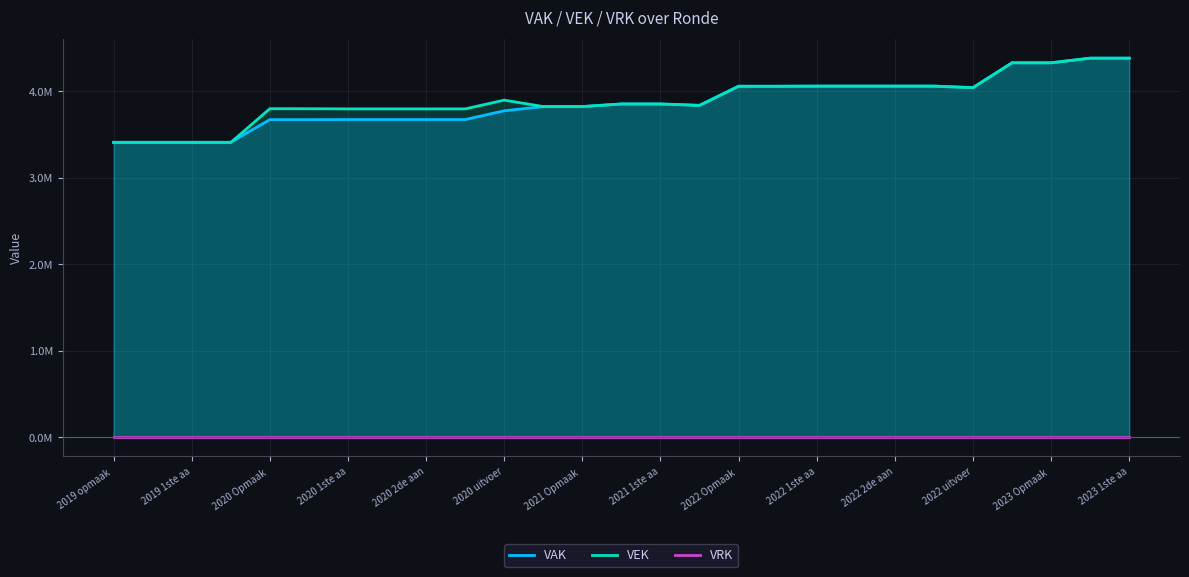

The VRK series shows 0 at 2023 1ste aa. True or false?

True